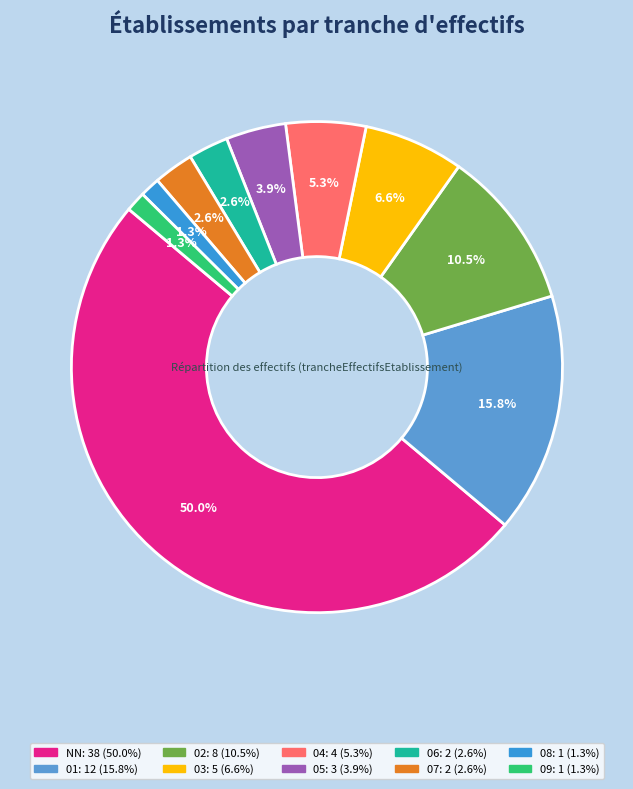

What is the largest slice in the pie chart?

NN